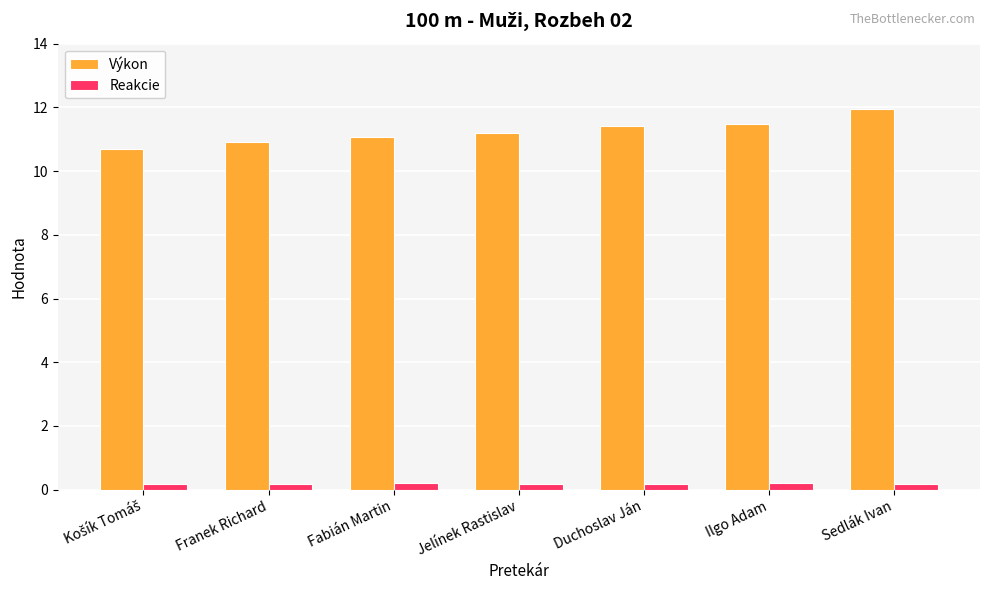

At how many categories does at least one series exceed 0?

7